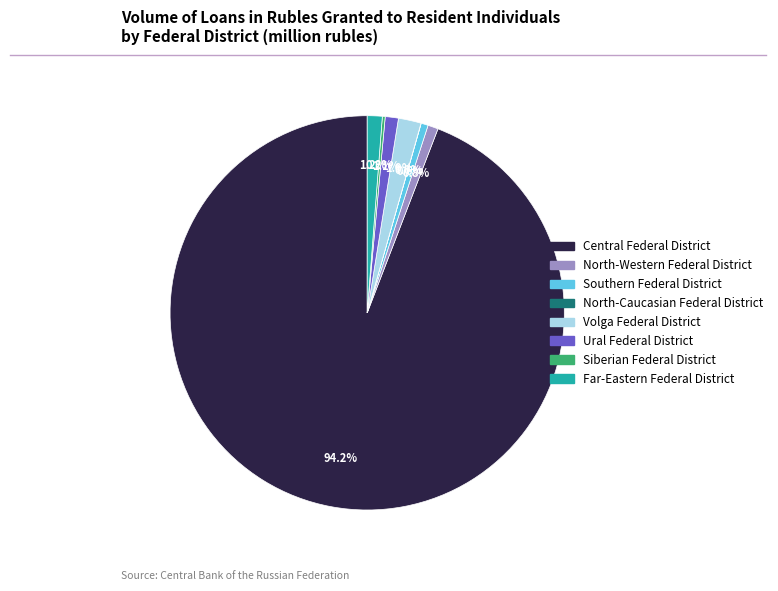

What is the largest slice in the pie chart?

Central Federal District